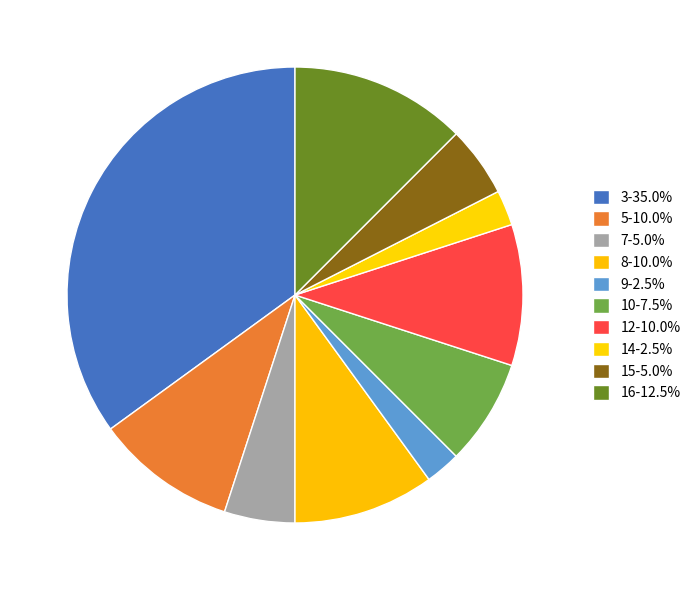

Is there a majority slice in this chart?

No